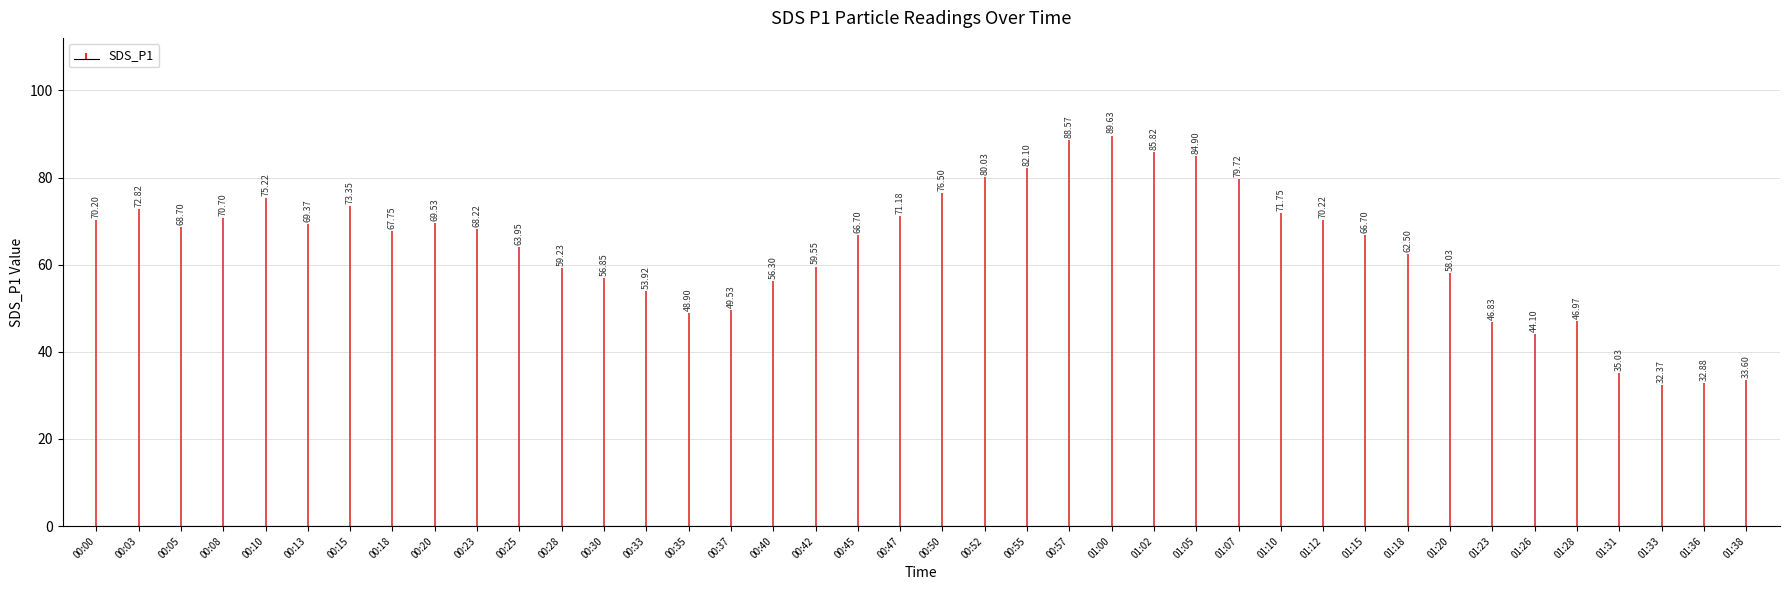

What position from the right is 01:28?

5